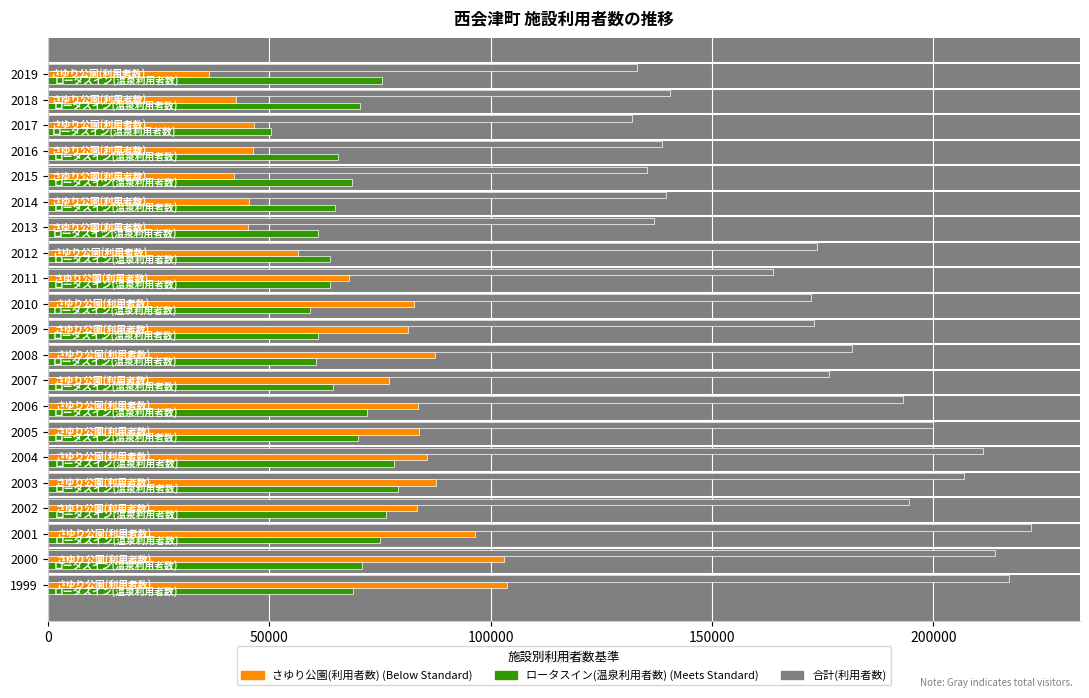

What is the greatest value displayed?

222014